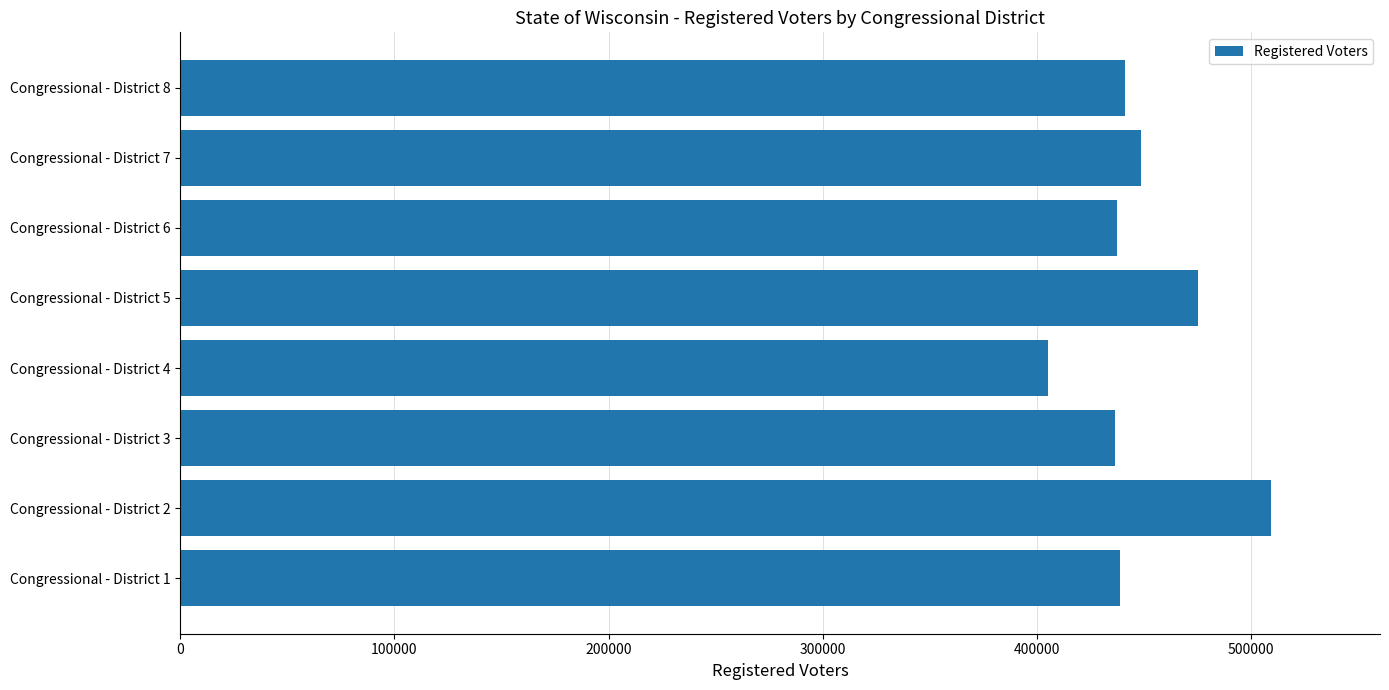

Is it true that the value at Congressional - District 7 is 448614?

True